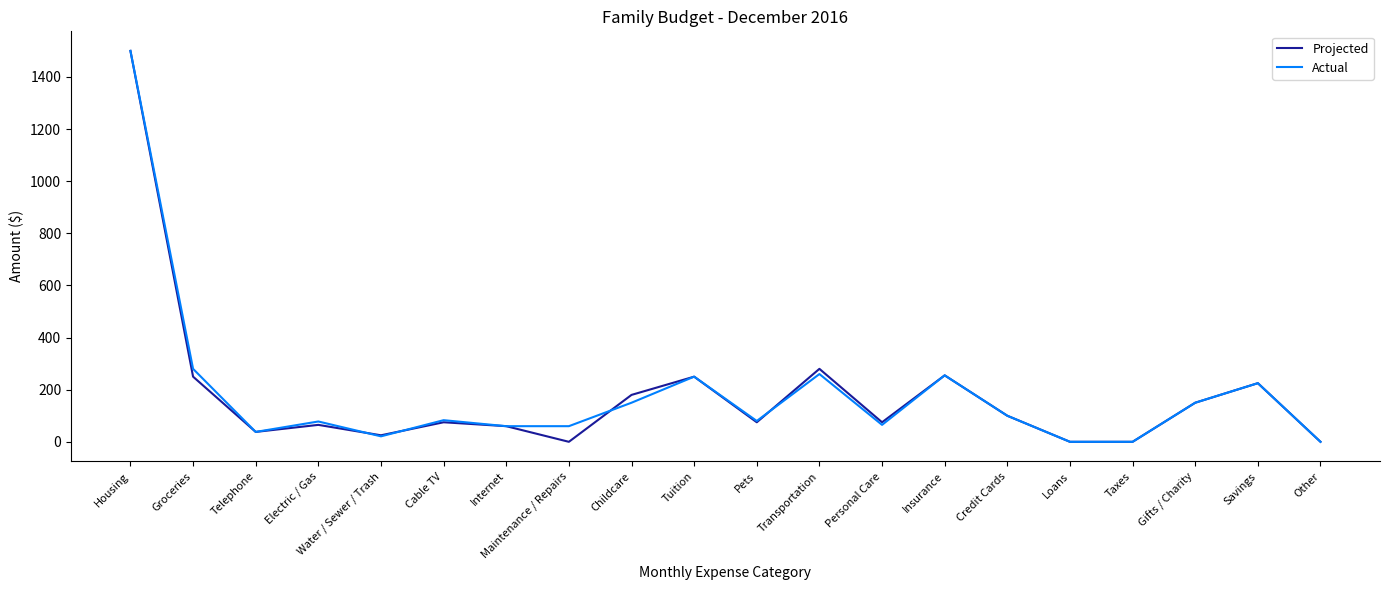

What is the spread (max minus min) of values at Transportation?

20